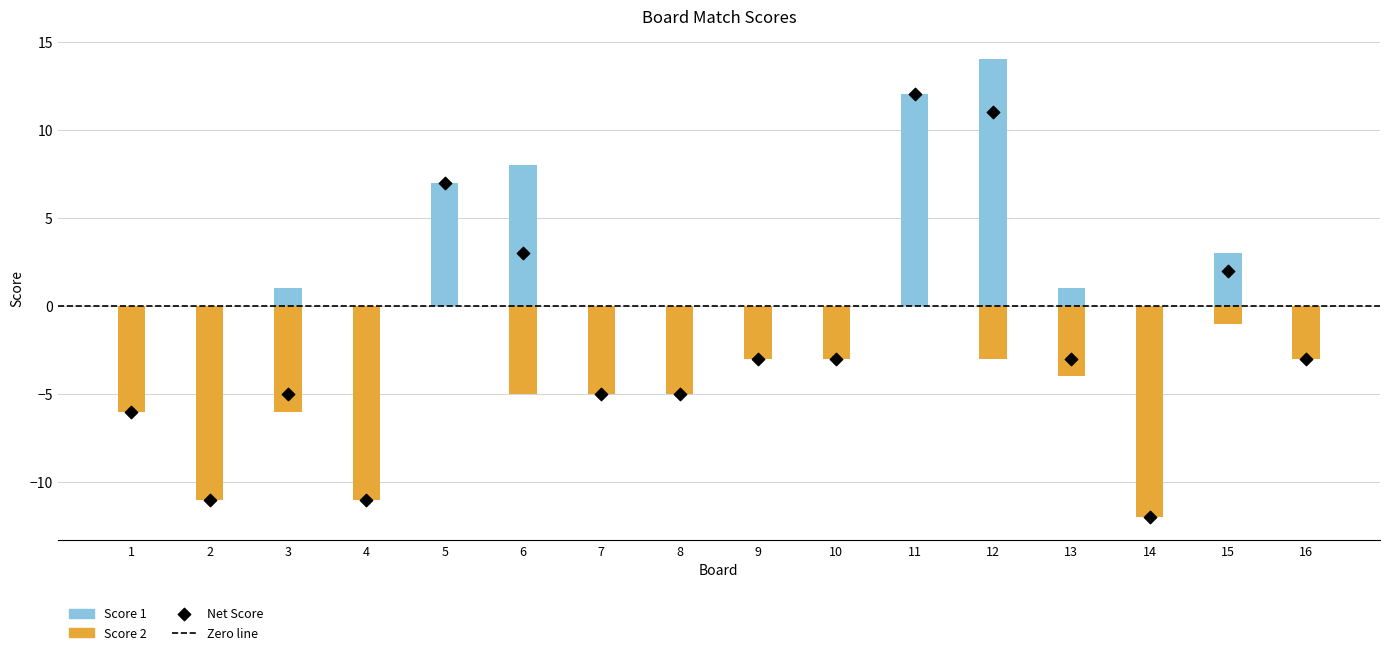

Which series contains the highest Y value?

Score 1